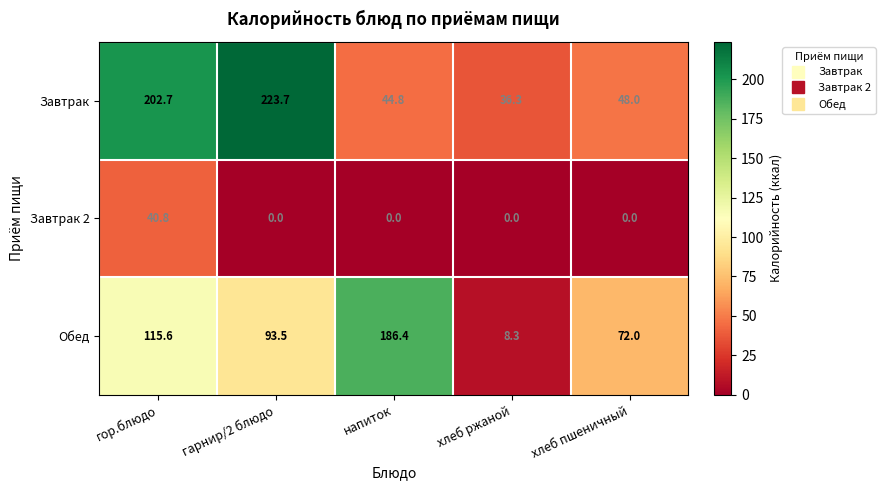

How many data points does each series have?

5